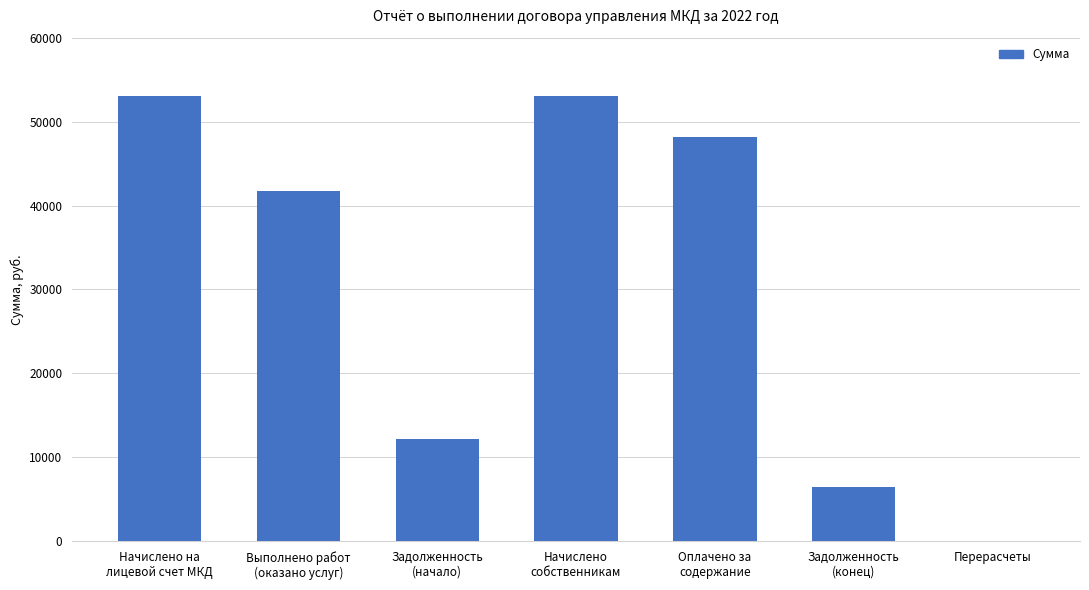

True or false: the data shows 17266.0 at Оплачено за
содержание.

False